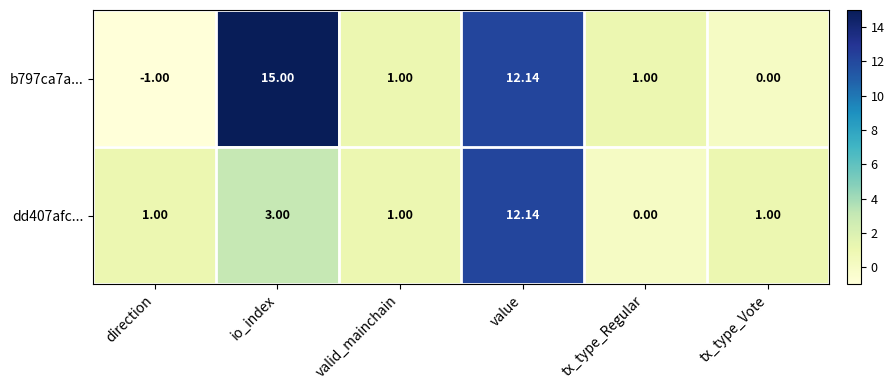

Where is dd407afc... nearest to the value 6?

io_index